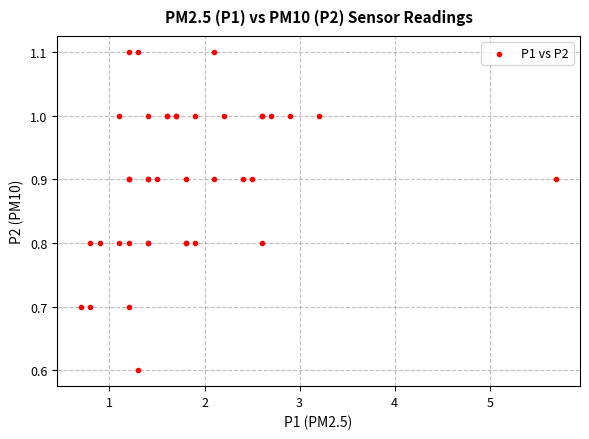

What Y value in the scatter plot is closest to 0?

0.6